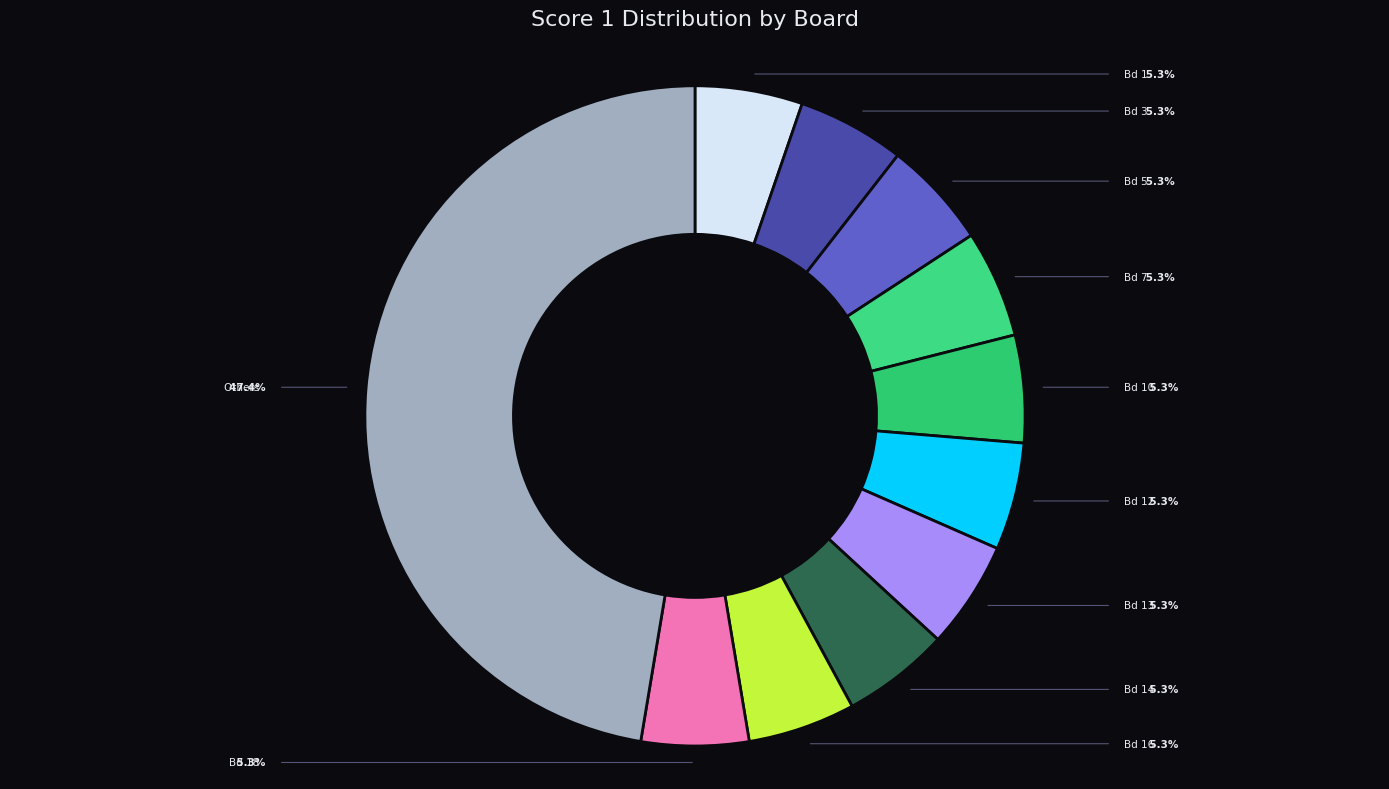

Count the number of slices in the pie.

11